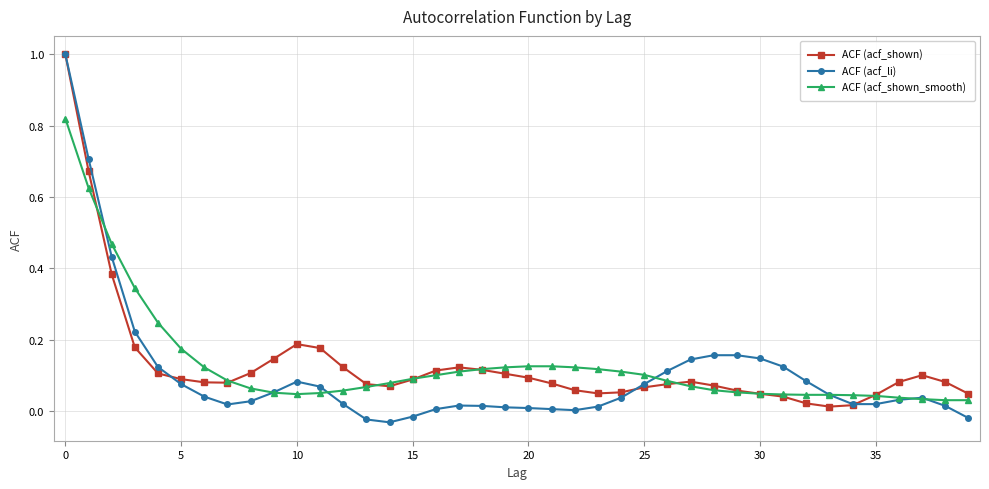

Which series has the widest spread of values?

ACF (acf_li)